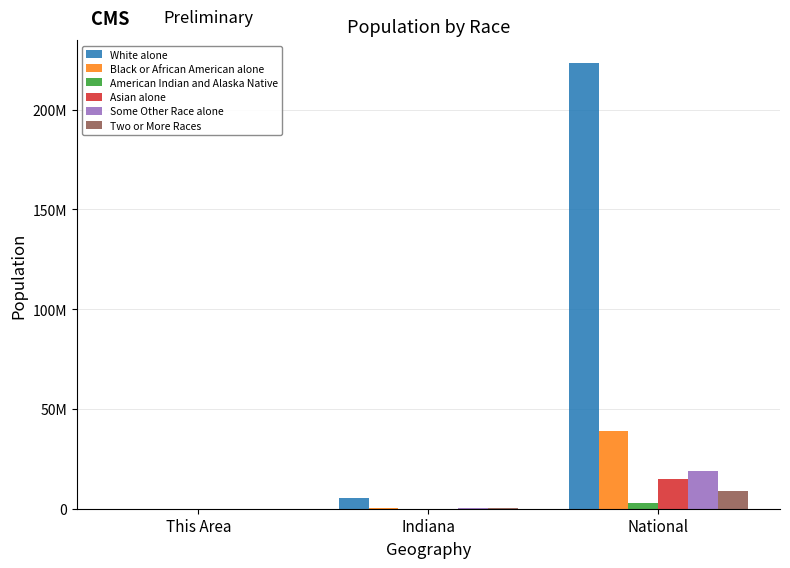

What is the label of the 2nd bar from the right?

Indiana